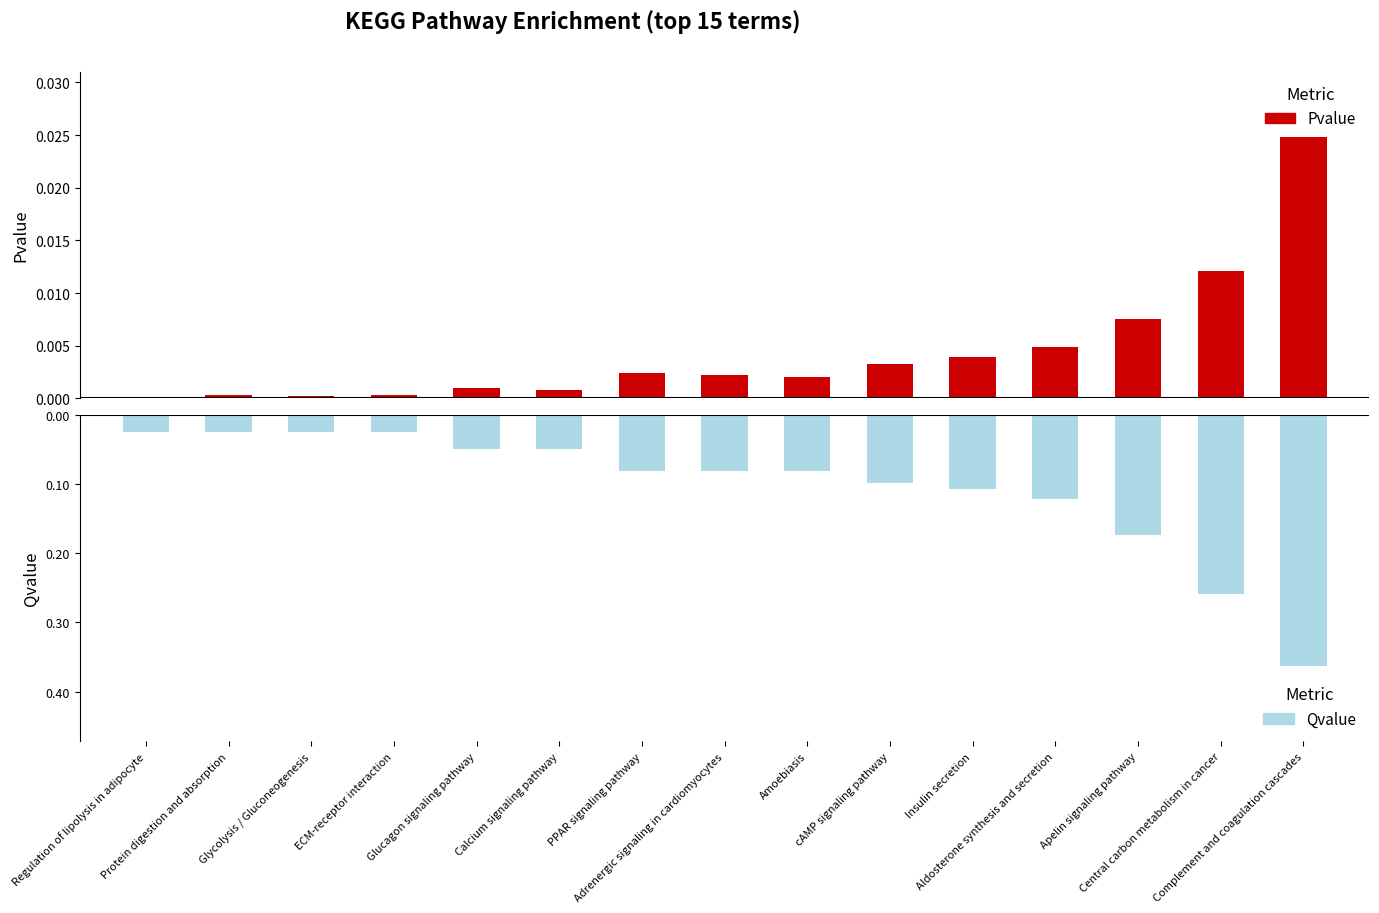

What position from the left is Protein digestion and absorption?

2